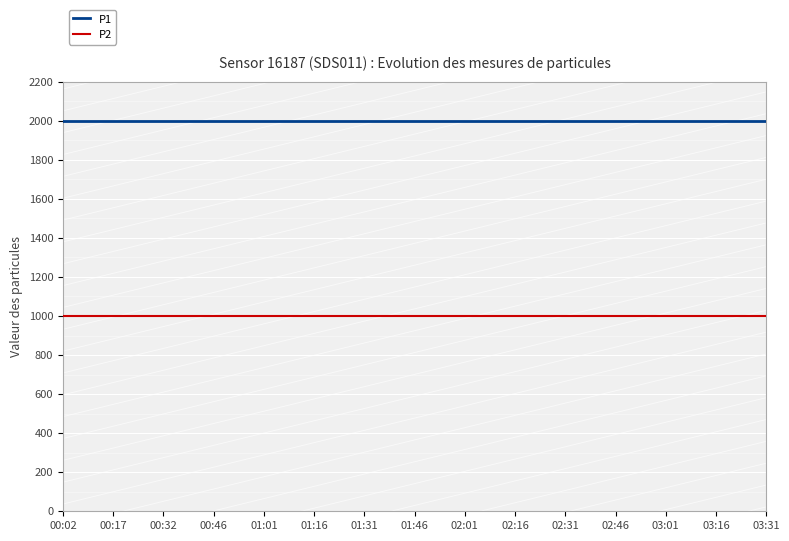

Which series has the largest total across all categories?

P1